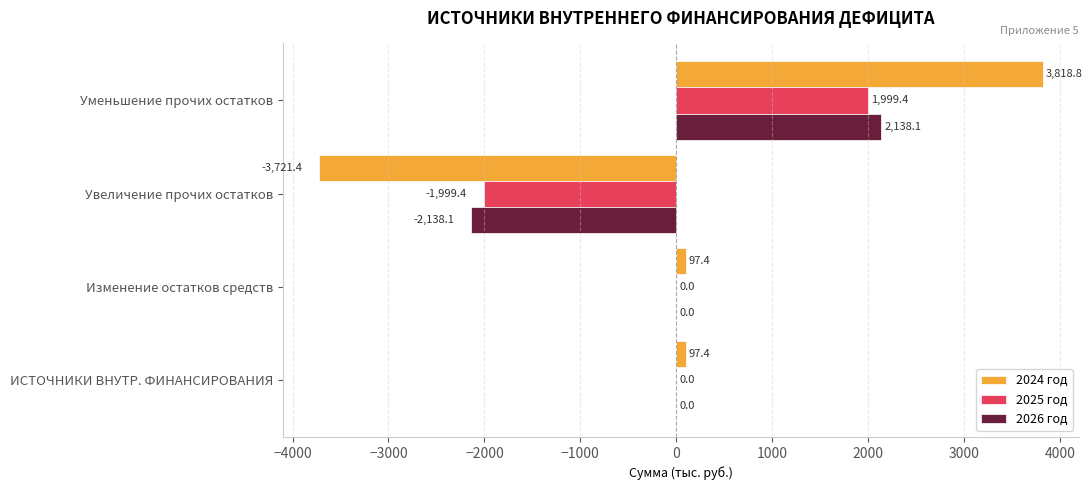

Which series has the widest spread of values?

2024 год